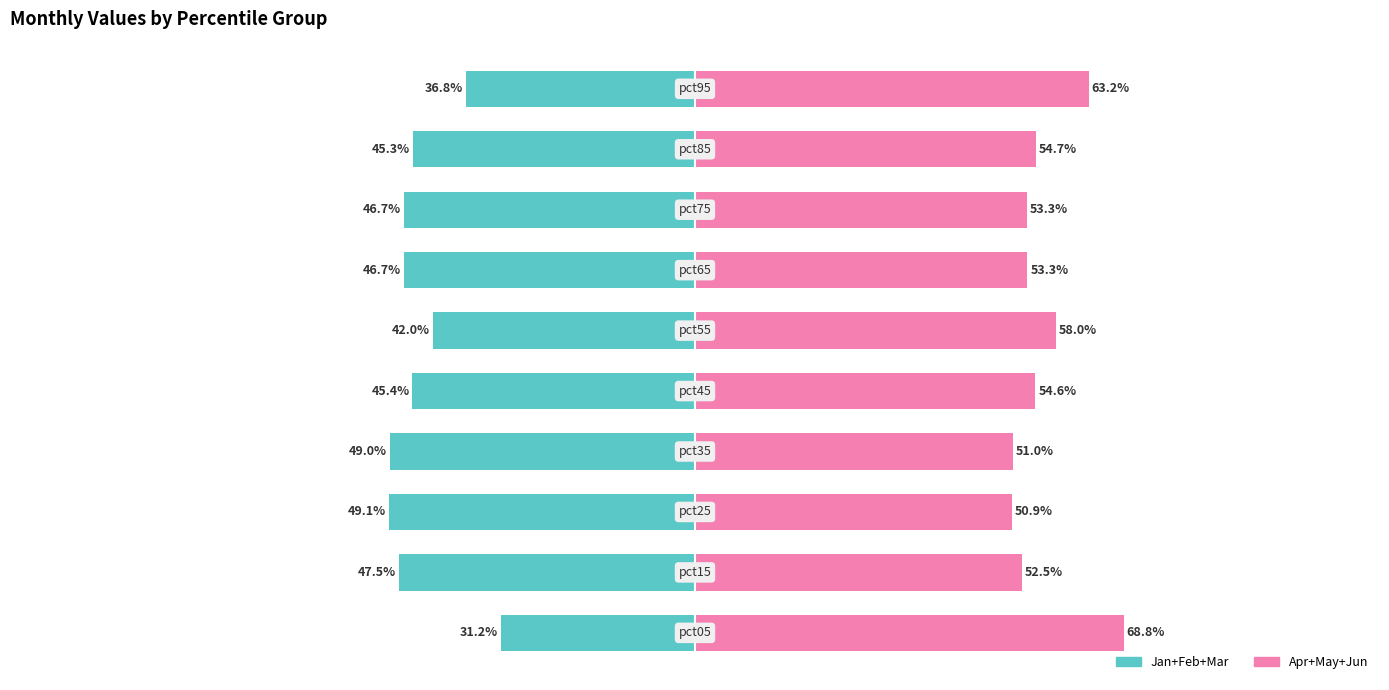

Reading right to left, list all the values displayed in this chart.

Jan+Feb+Mar: -36.8	-45.3	-46.7	-46.7	-42.0	-45.4	-49.0	-49.1	-47.5	-31.2
Apr+May+Jun: 63.2	54.7	53.3	53.3	58.0	54.6	51.0	50.9	52.5	68.8